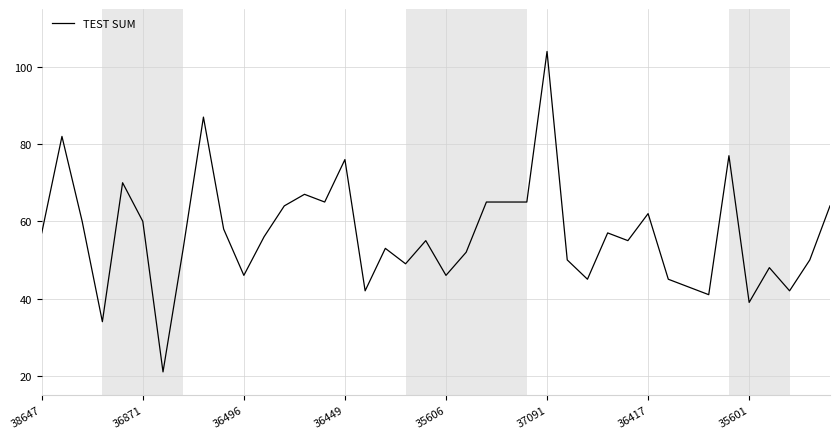

What is the smallest value displayed?

21